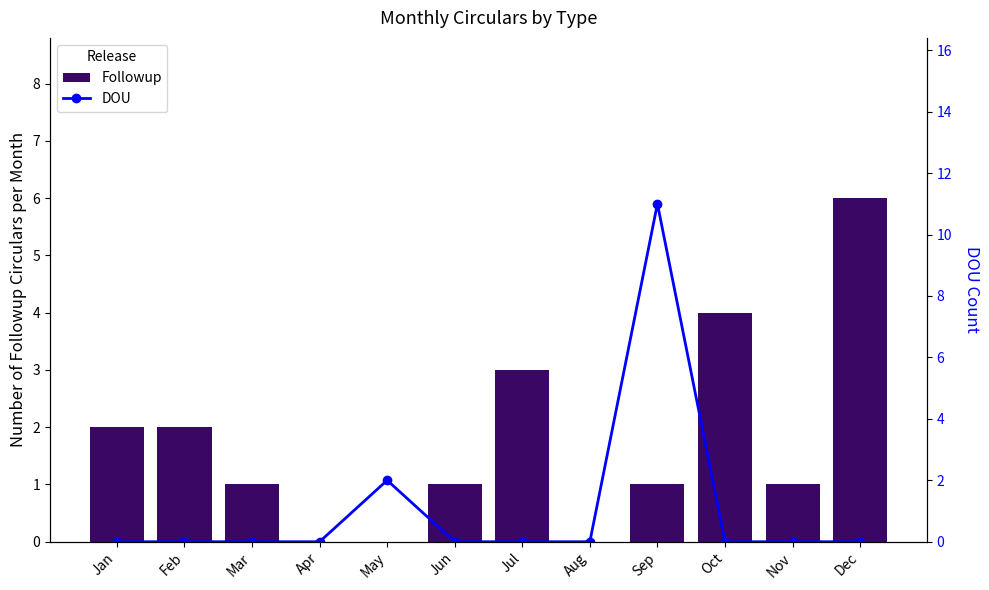

Are the bars grouped side by side (vs. stacked)?

Yes